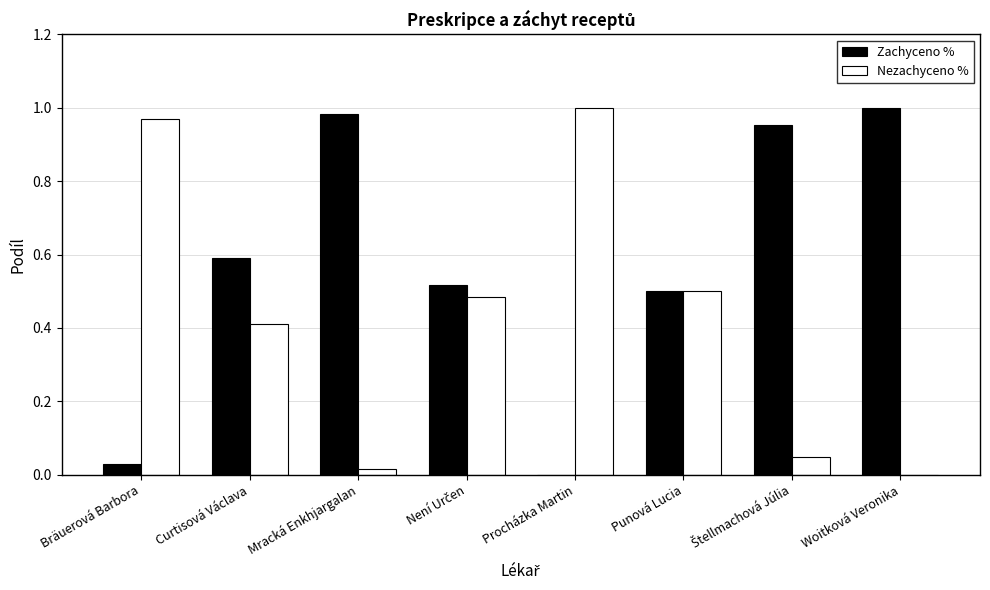

Count the number of data series in this chart.

2